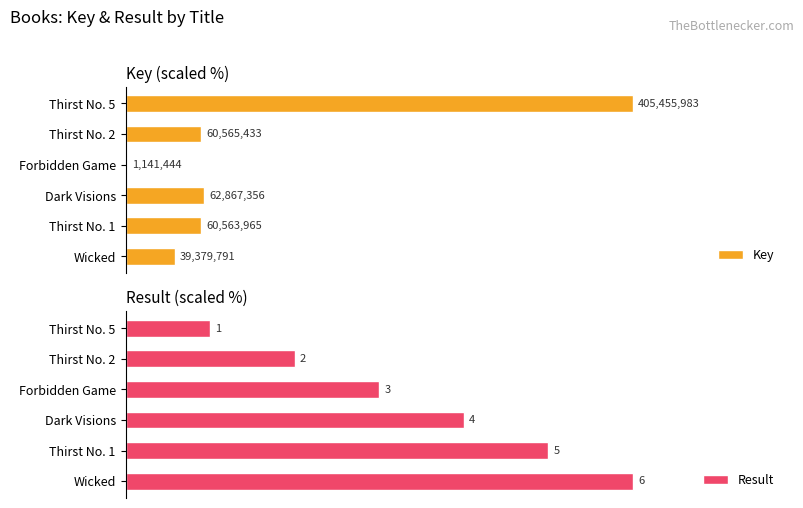

Rank the categories by Key value from lowest to highest.

Forbidden Game, Wicked, Thirst No. 1, Thirst No. 2, Dark Visions, Thirst No. 5